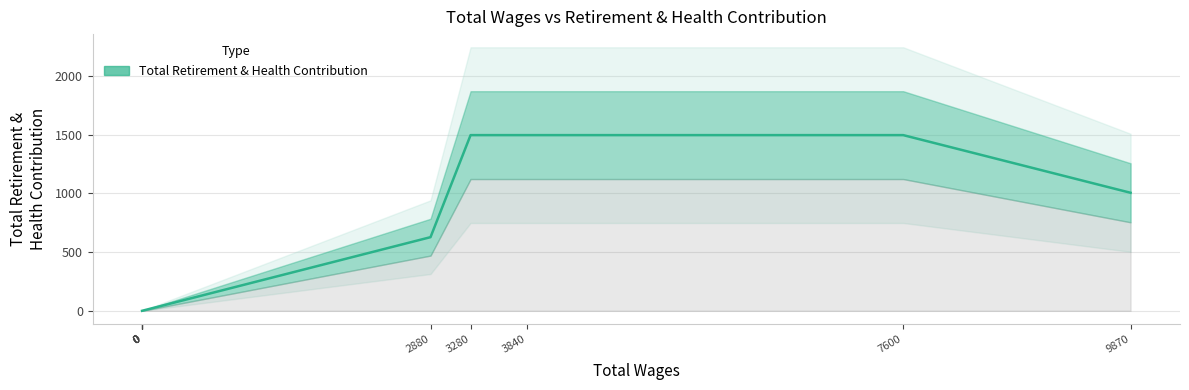

Reading right to left, extract all data points from this chart.

9870=1005	7600=1496	3840=1496	3280=1496	2880=627	0=0	0=0	0=0	0=0	0=0